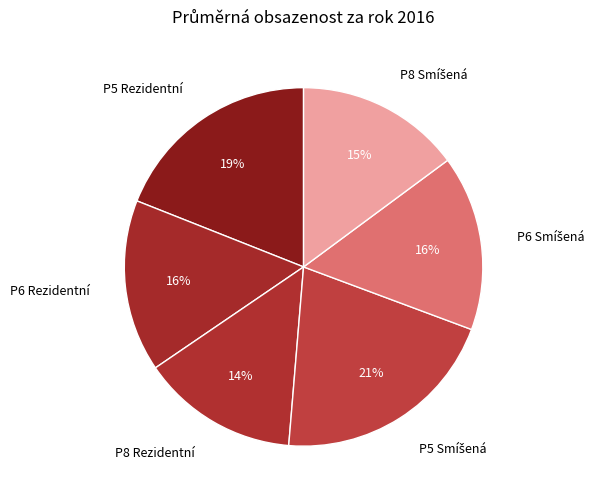

Does P8 Rezidentní account for over 50% of the chart?

No